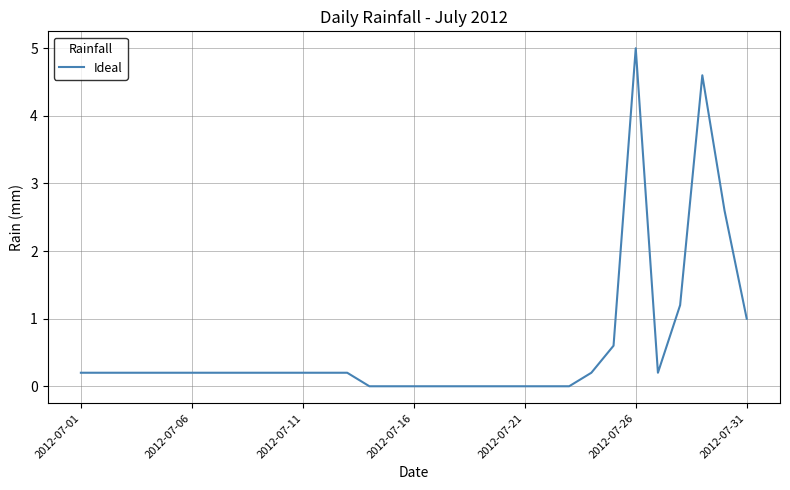

What is the greatest value displayed?

5.0